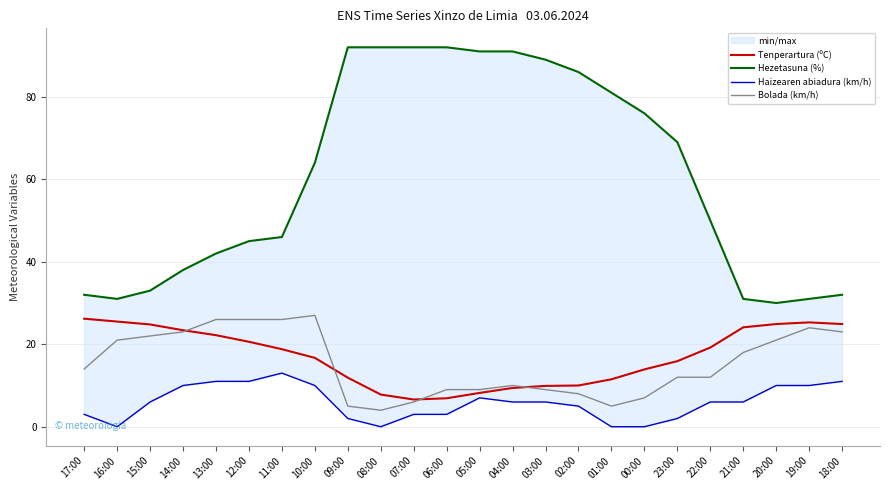

Which series has the widest spread of values?

Hezetasuna (%)